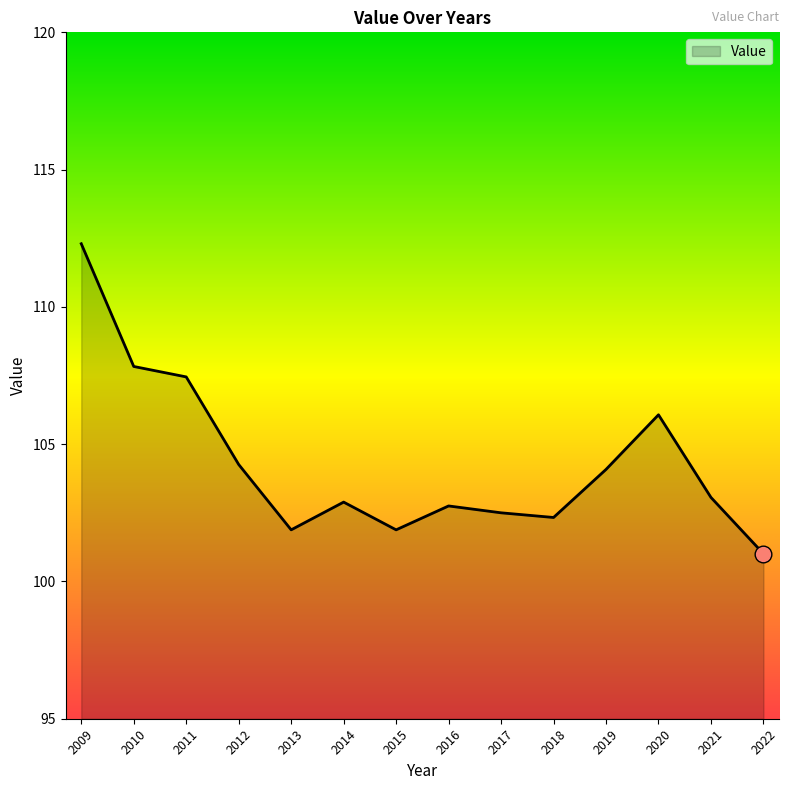

Is it true that the value at 2015 is 162.6?

False